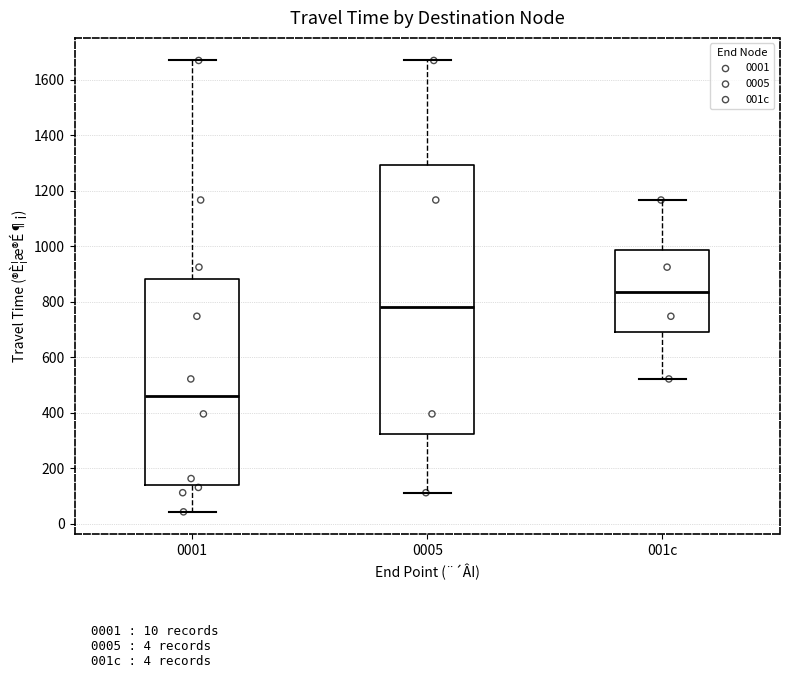

Where does the lower whisker of the box for 0001 end on the y-axis? The values are not printed on the chart, so give them approximately, as read against the axis.

40